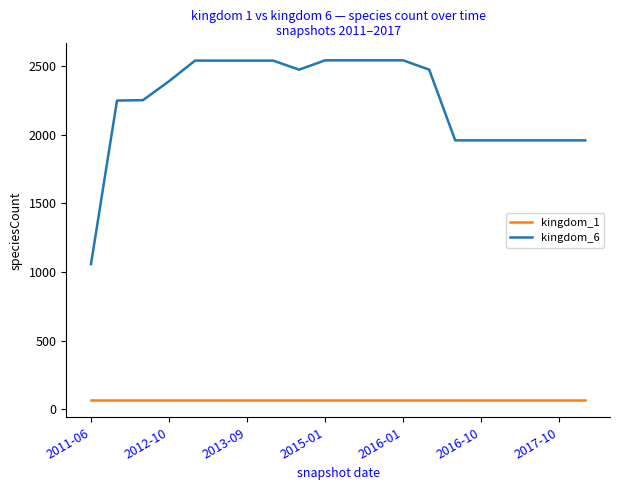

What is the difference between the maximum and minimum values in the kingdom_6 series?

1484